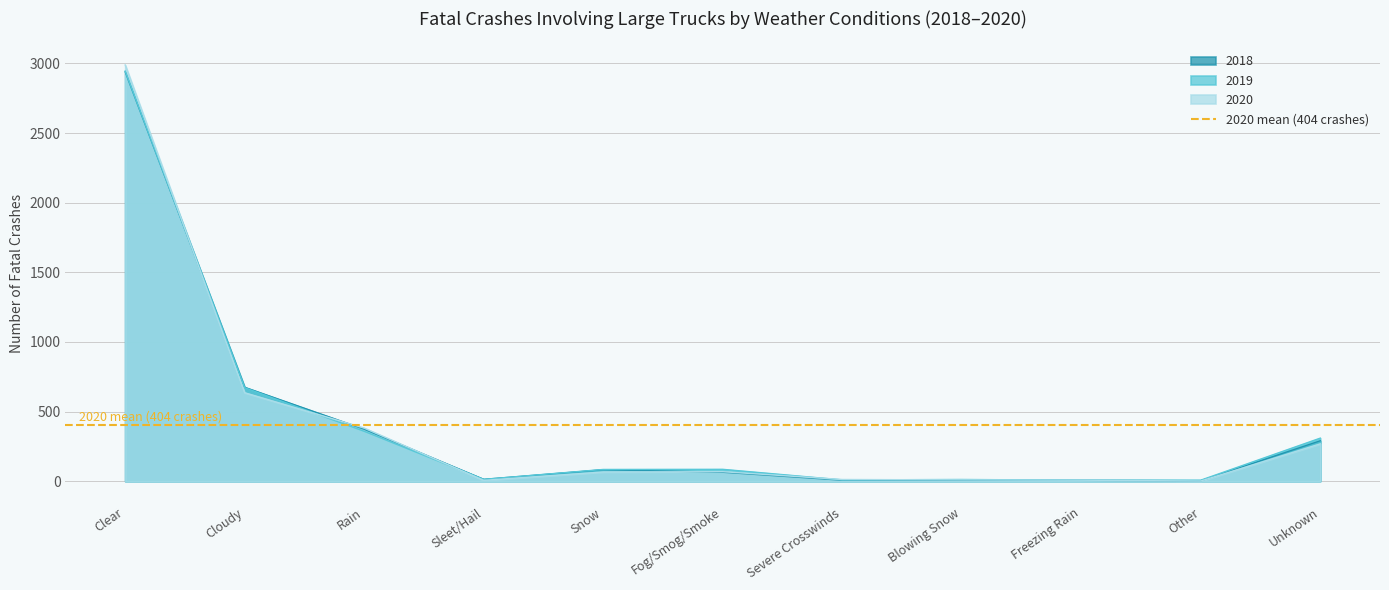

What is the label of the 7th point from the left?

Severe Crosswinds